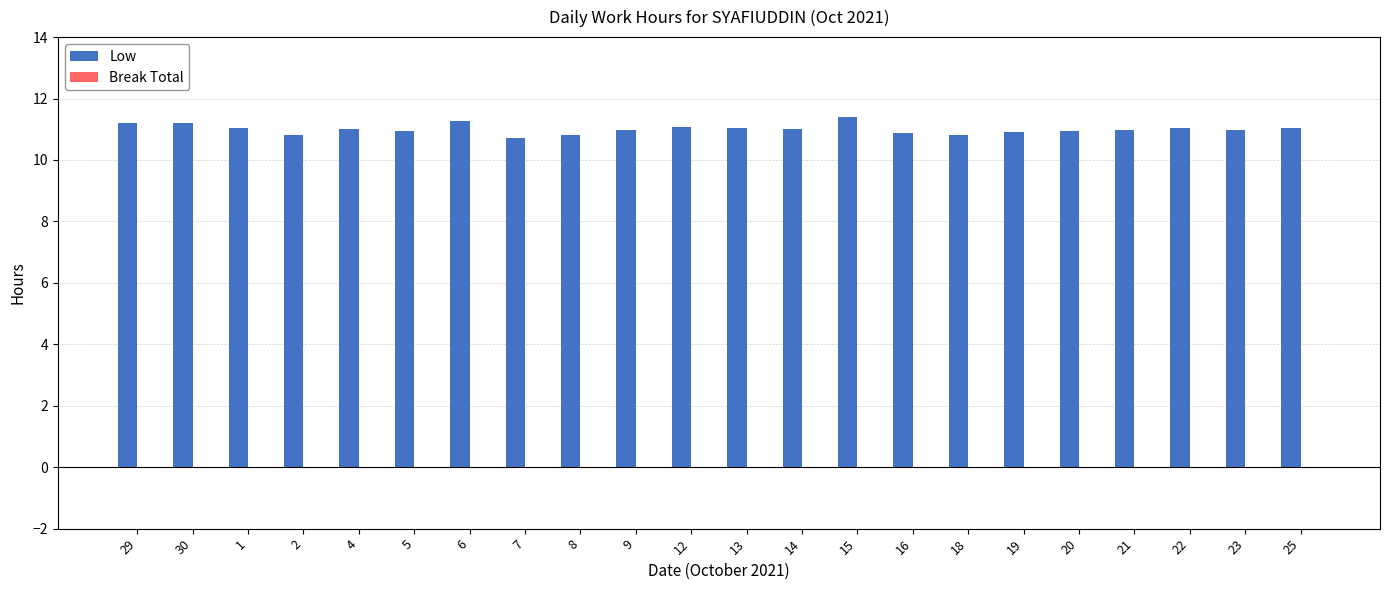

True or false: the data shows 6.7 at 13.

False